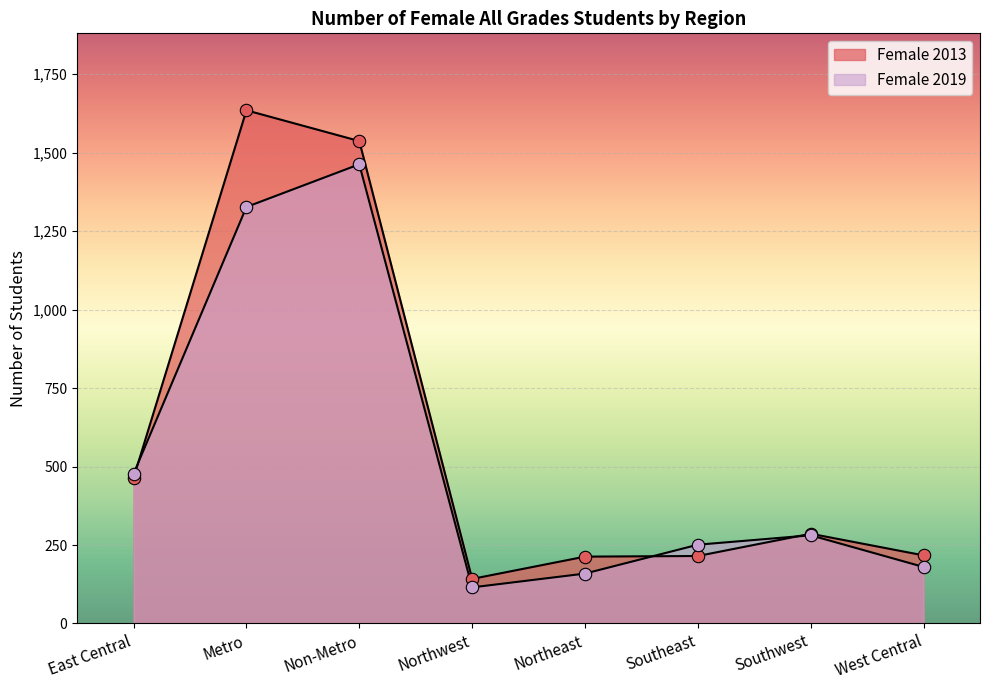

Is the value of Female 2019 at West Central greater than the value of Female 2013 at Southwest?

No